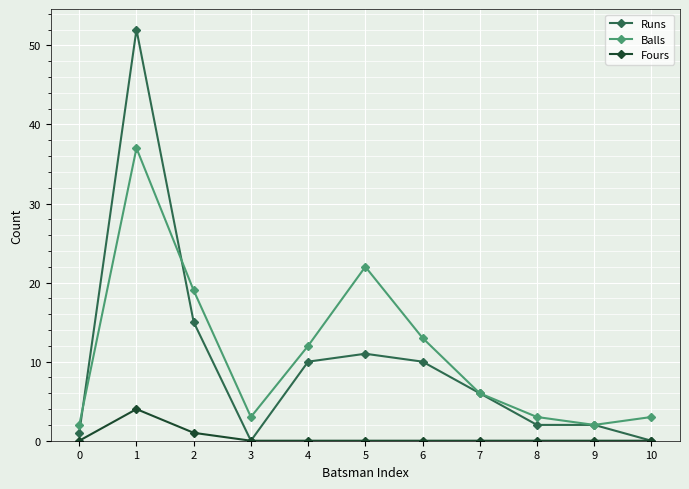

Which series has the largest total across all categories?

Balls